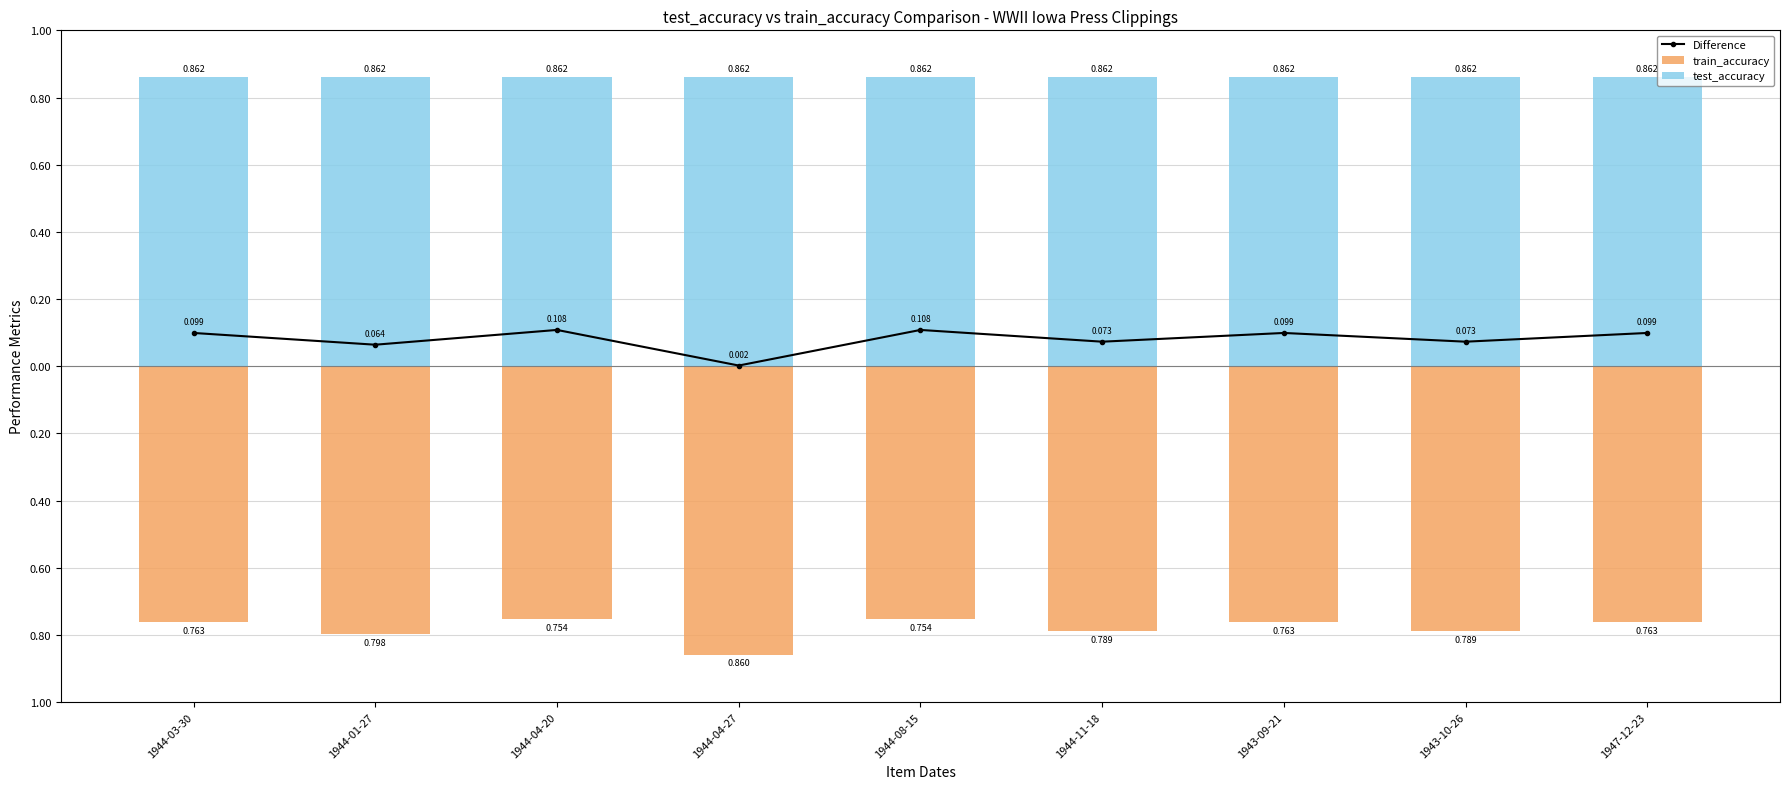

What is the spread (max minus min) of values at 1944-04-20?

1.6